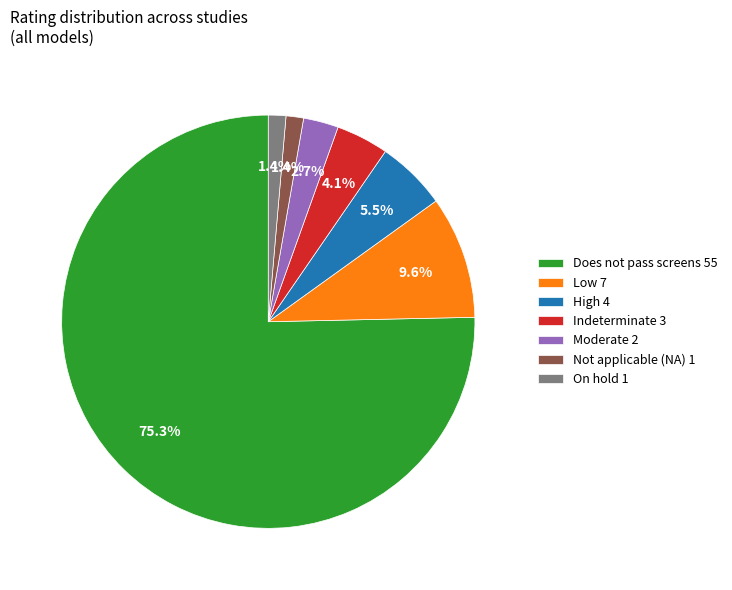

Which has a higher value, Low 7 or Indeterminate 3?

Low 7